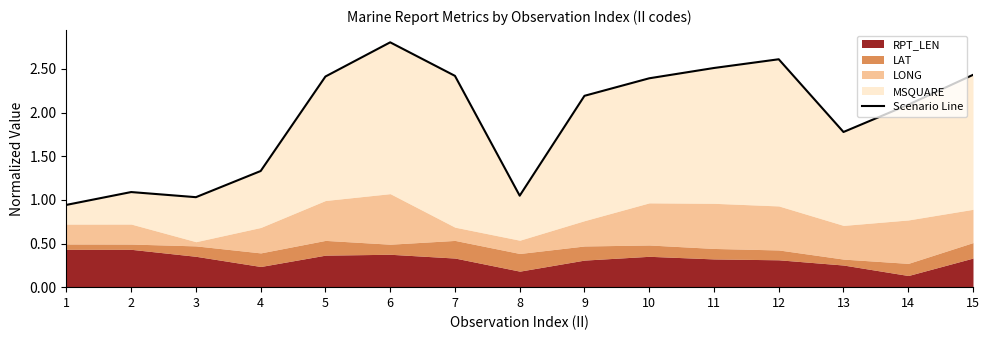

At which category does the data reach its first local valley?

3